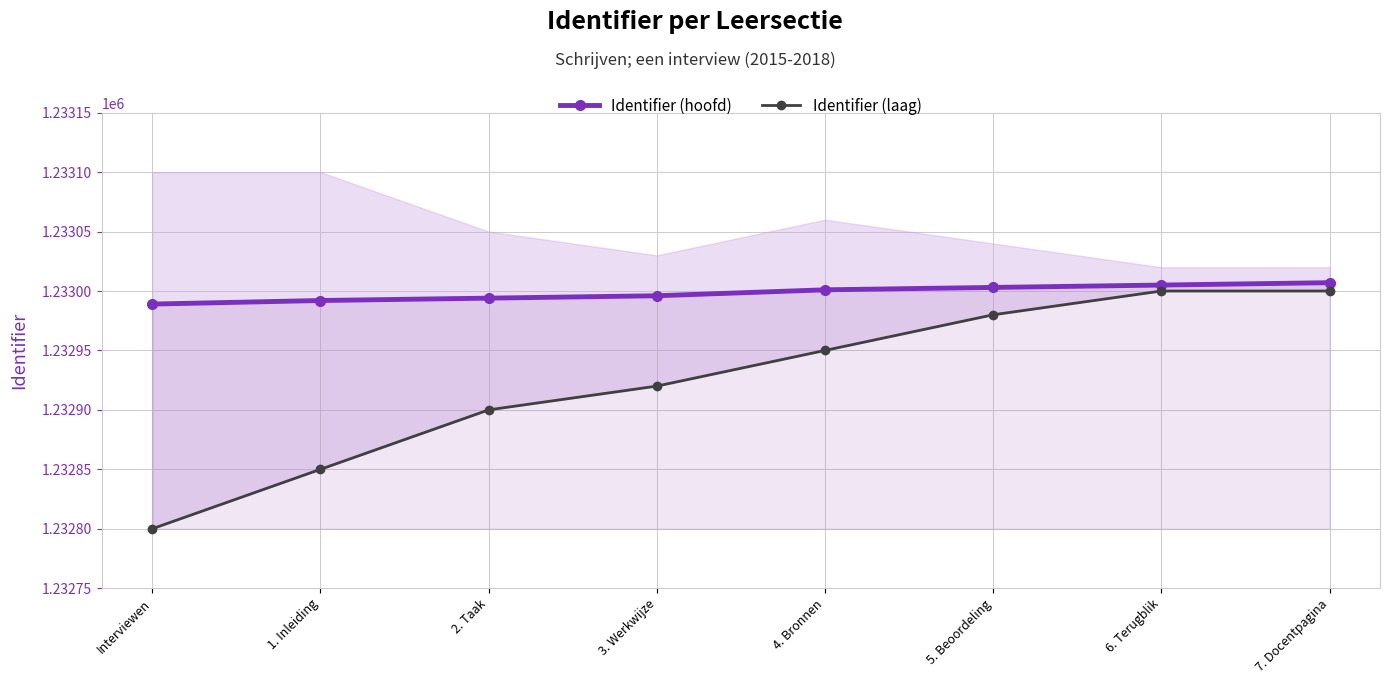

Is the value of Identifier (laag) at 2. Taak greater than the value of Identifier (hoofd) at 3. Werkwijze?

No